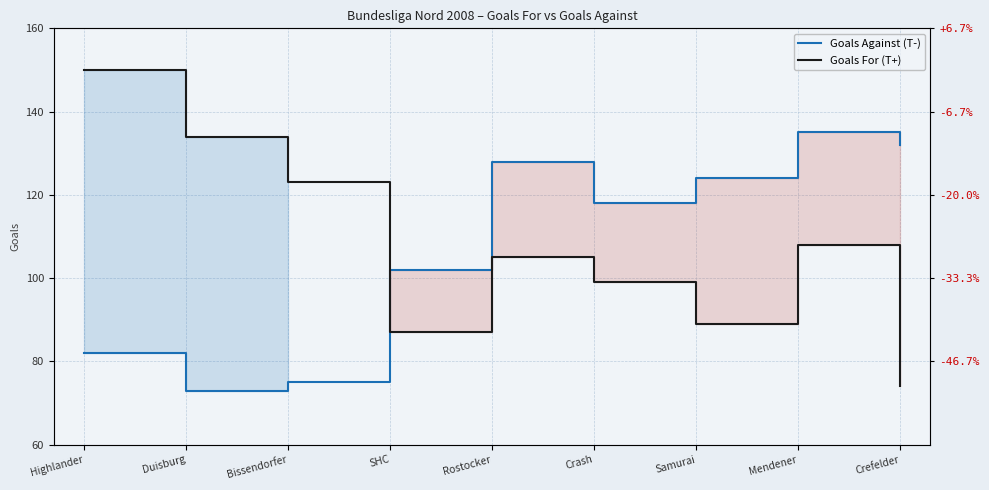

True or false: Goals For (T+) has a value of 105 at Rostocker.

True